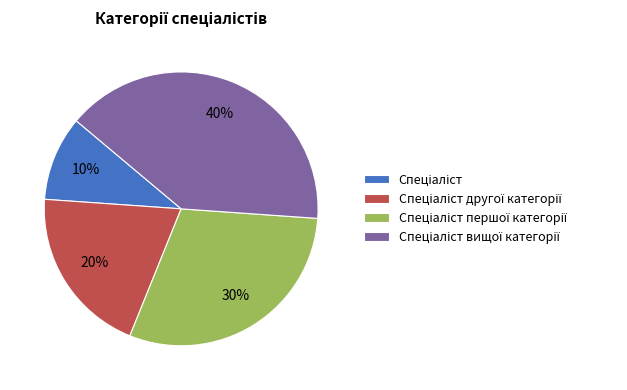

To the nearest percent, what is the difference between the largest and smallest slice percentages?

30%